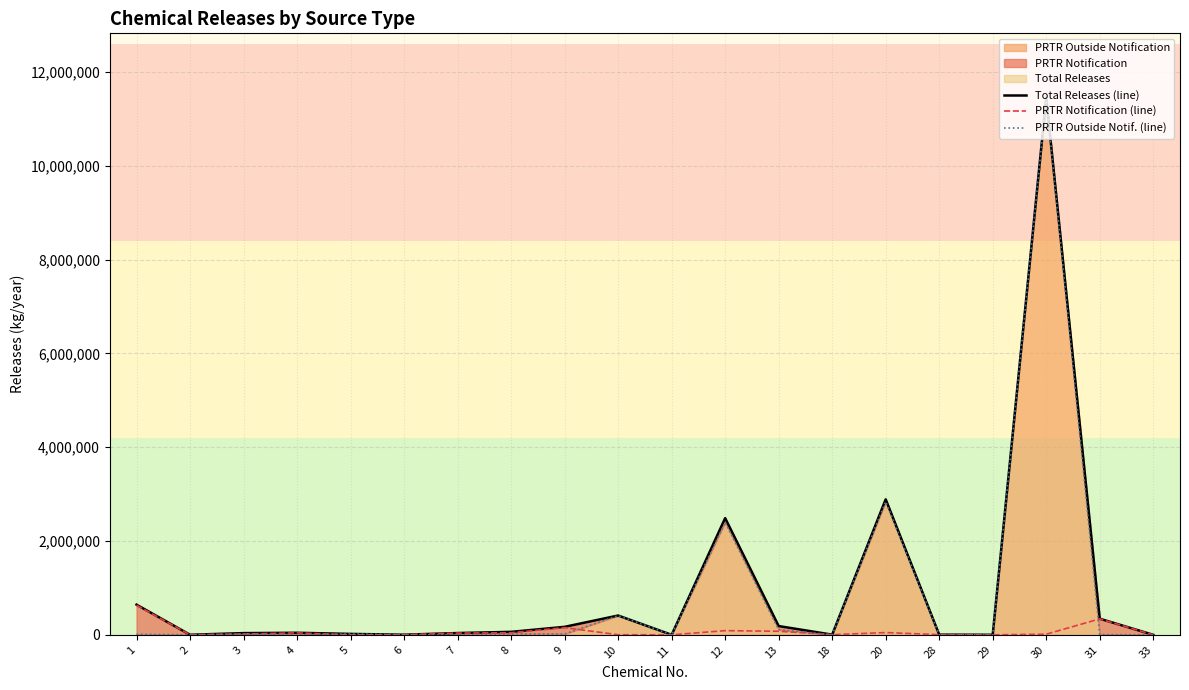

Is it true that PRTR Notification (line) equals 4214 at 18?

False